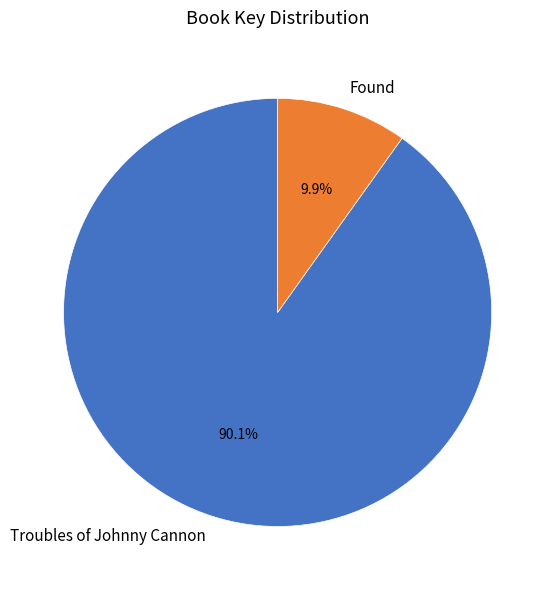

What is the majority slice?

Troubles of Johnny Cannon